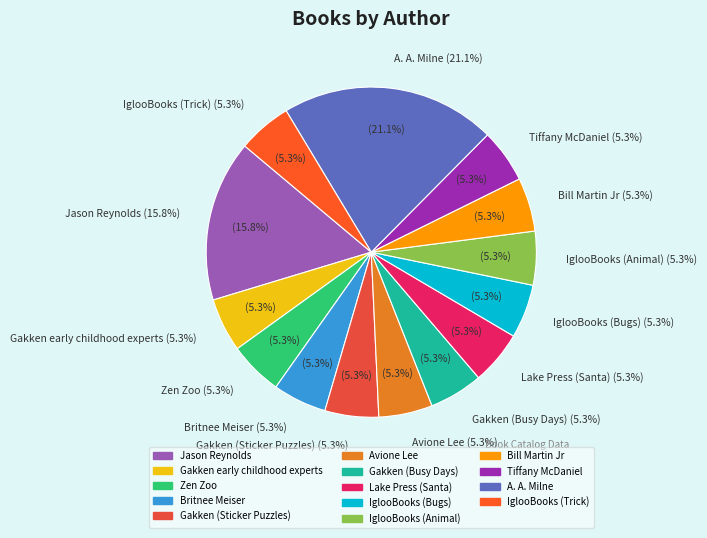

To the nearest percent, what is the difference between the largest and smallest slice percentages?

16%